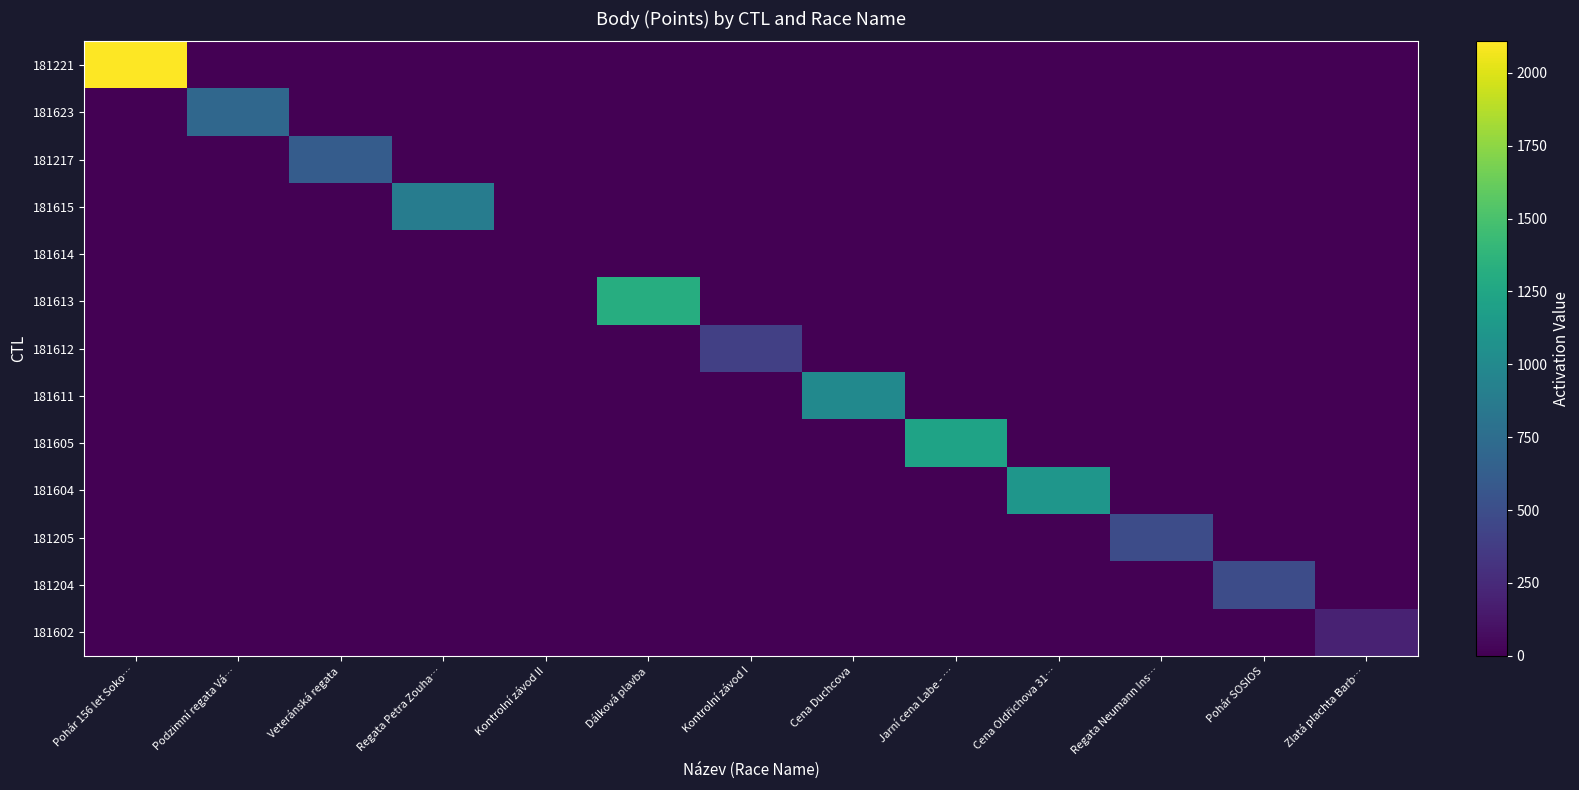

Reading left to right, what are all the values shown in this chart?

181221: Pohár 156 let Soko…=2108	Podzimní regata Vá…=0	Veteránská regata=0	Regata Petra Zouha…=0	Kontrolní závod II=0	Dálková plavba=0	Kontrolní závod I=0	Cena Duchcova=0	Jarní cena Labe - …=0	Cena Oldřichova 31…=0	Regata Neumann Ins…=0	Pohár SOSIOS=0	Zlatá plachta Barb…=0
181623: Pohár 156 let Soko…=0	Podzimní regata Vá…=707	Veteránská regata=0	Regata Petra Zouha…=0	Kontrolní závod II=0	Dálková plavba=0	Kontrolní závod I=0	Cena Duchcova=0	Jarní cena Labe - …=0	Cena Oldřichova 31…=0	Regata Neumann Ins…=0	Pohár SOSIOS=0	Zlatá plachta Barb…=0
181217: Pohár 156 let Soko…=0	Podzimní regata Vá…=0	Veteránská regata=610	Regata Petra Zouha…=0	Kontrolní závod II=0	Dálková plavba=0	Kontrolní závod I=0	Cena Duchcova=0	Jarní cena Labe - …=0	Cena Oldřichova 31…=0	Regata Neumann Ins…=0	Pohár SOSIOS=0	Zlatá plachta Barb…=0
181615: Pohár 156 let Soko…=0	Podzimní regata Vá…=0	Veteránská regata=0	Regata Petra Zouha…=887	Kontrolní závod II=0	Dálková plavba=0	Kontrolní závod I=0	Cena Duchcova=0	Jarní cena Labe - …=0	Cena Oldřichova 31…=0	Regata Neumann Ins…=0	Pohár SOSIOS=0	Zlatá plachta Barb…=0
181614: Pohár 156 let Soko…=0	Podzimní regata Vá…=0	Veteránská regata=0	Regata Petra Zouha…=0	Kontrolní závod II=0	Dálková plavba=0	Kontrolní závod I=0	Cena Duchcova=0	Jarní cena Labe - …=0	Cena Oldřichova 31…=0	Regata Neumann Ins…=0	Pohár SOSIOS=0	Zlatá plachta Barb…=0
181613: Pohár 156 let Soko…=0	Podzimní regata Vá…=0	Veteránská regata=0	Regata Petra Zouha…=0	Kontrolní závod II=0	Dálková plavba=1310	Kontrolní závod I=0	Cena Duchcova=0	Jarní cena Labe - …=0	Cena Oldřichova 31…=0	Regata Neumann Ins…=0	Pohár SOSIOS=0	Zlatá plachta Barb…=0
181612: Pohár 156 let Soko…=0	Podzimní regata Vá…=0	Veteránská regata=0	Regata Petra Zouha…=0	Kontrolní závod II=0	Dálková plavba=0	Kontrolní závod I=402	Cena Duchcova=0	Jarní cena Labe - …=0	Cena Oldřichova 31…=0	Regata Neumann Ins…=0	Pohár SOSIOS=0	Zlatá plachta Barb…=0
181611: Pohár 156 let Soko…=0	Podzimní regata Vá…=0	Veteránská regata=0	Regata Petra Zouha…=0	Kontrolní závod II=0	Dálková plavba=0	Kontrolní závod I=0	Cena Duchcova=998	Jarní cena Labe - …=0	Cena Oldřichova 31…=0	Regata Neumann Ins…=0	Pohár SOSIOS=0	Zlatá plachta Barb…=0
181605: Pohár 156 let Soko…=0	Podzimní regata Vá…=0	Veteránská regata=0	Regata Petra Zouha…=0	Kontrolní závod II=0	Dálková plavba=0	Kontrolní závod I=0	Cena Duchcova=0	Jarní cena Labe - …=1226	Cena Oldřichova 31…=0	Regata Neumann Ins…=0	Pohár SOSIOS=0	Zlatá plachta Barb…=0
181604: Pohár 156 let Soko…=0	Podzimní regata Vá…=0	Veteránská regata=0	Regata Petra Zouha…=0	Kontrolní závod II=0	Dálková plavba=0	Kontrolní závod I=0	Cena Duchcova=0	Jarní cena Labe - …=0	Cena Oldřichova 31…=1108	Regata Neumann Ins…=0	Pohár SOSIOS=0	Zlatá plachta Barb…=0
181205: Pohár 156 let Soko…=0	Podzimní regata Vá…=0	Veteránská regata=0	Regata Petra Zouha…=0	Kontrolní závod II=0	Dálková plavba=0	Kontrolní závod I=0	Cena Duchcova=0	Jarní cena Labe - …=0	Cena Oldřichova 31…=0	Regata Neumann Ins…=494	Pohár SOSIOS=0	Zlatá plachta Barb…=0
181204: Pohár 156 let Soko…=0	Podzimní regata Vá…=0	Veteránská regata=0	Regata Petra Zouha…=0	Kontrolní závod II=0	Dálková plavba=0	Kontrolní závod I=0	Cena Duchcova=0	Jarní cena Labe - …=0	Cena Oldřichova 31…=0	Regata Neumann Ins…=0	Pohár SOSIOS=494	Zlatá plachta Barb…=0
181602: Pohár 156 let Soko…=0	Podzimní regata Vá…=0	Veteránská regata=0	Regata Petra Zouha…=0	Kontrolní závod II=0	Dálková plavba=0	Kontrolní závod I=0	Cena Duchcova=0	Jarní cena Labe - …=0	Cena Oldřichova 31…=0	Regata Neumann Ins…=0	Pohár SOSIOS=0	Zlatá plachta Barb…=202